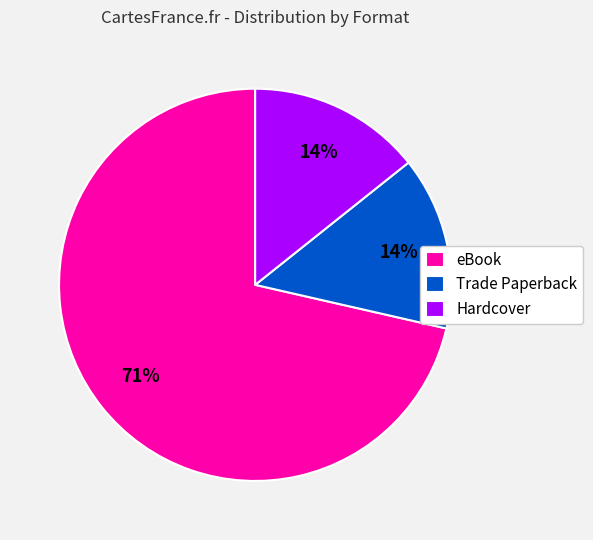

Is the sum of eBook and Trade Paperback greater than half?

Yes